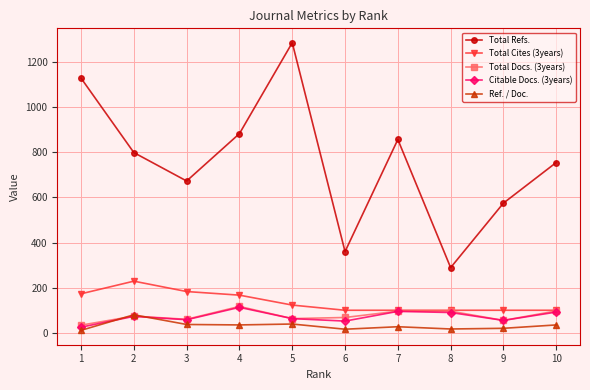

Is the value of Total Cites (3years) at 10 greater than the value of Total Refs. at 3?

No